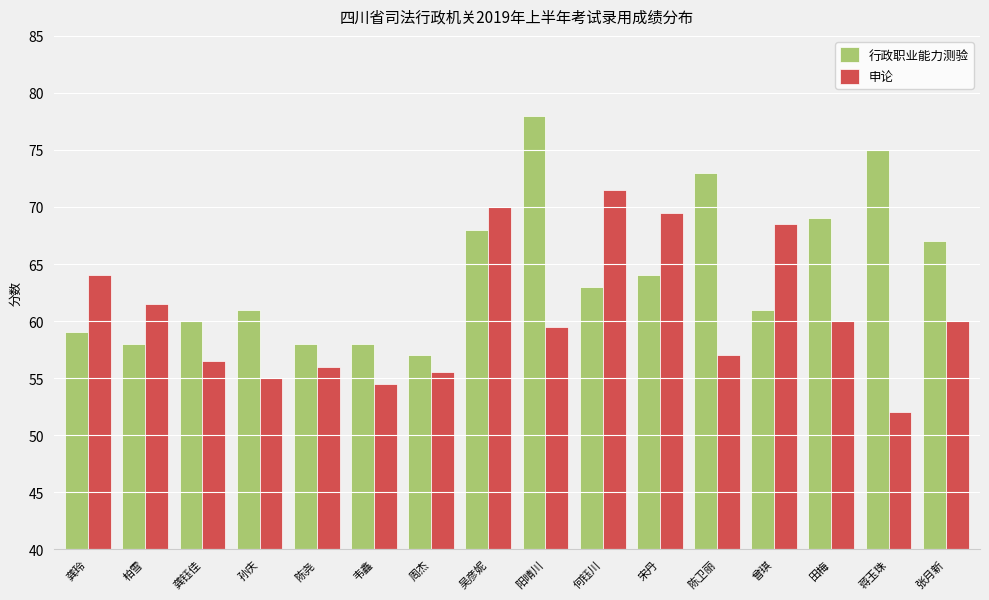

Between 陈尧 and 周杰, which series saw the biggest shift?

行政职业能力测验